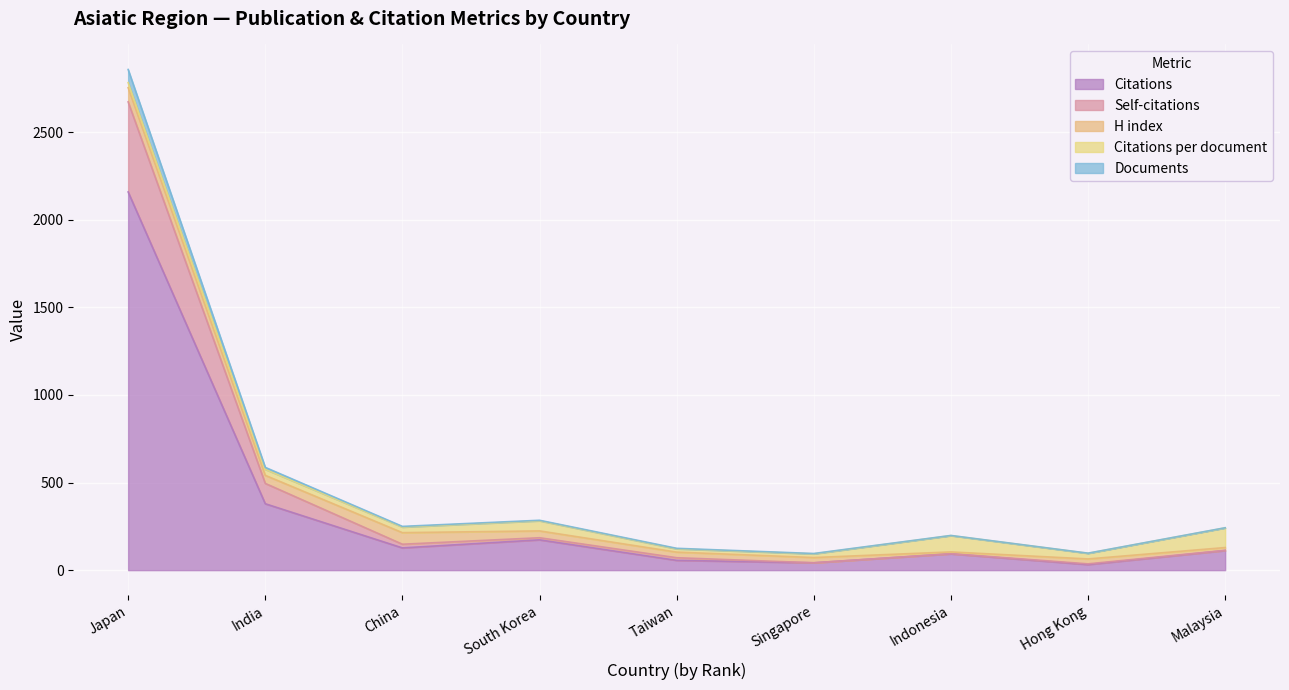

At which label does Citations reach its peak?

Japan